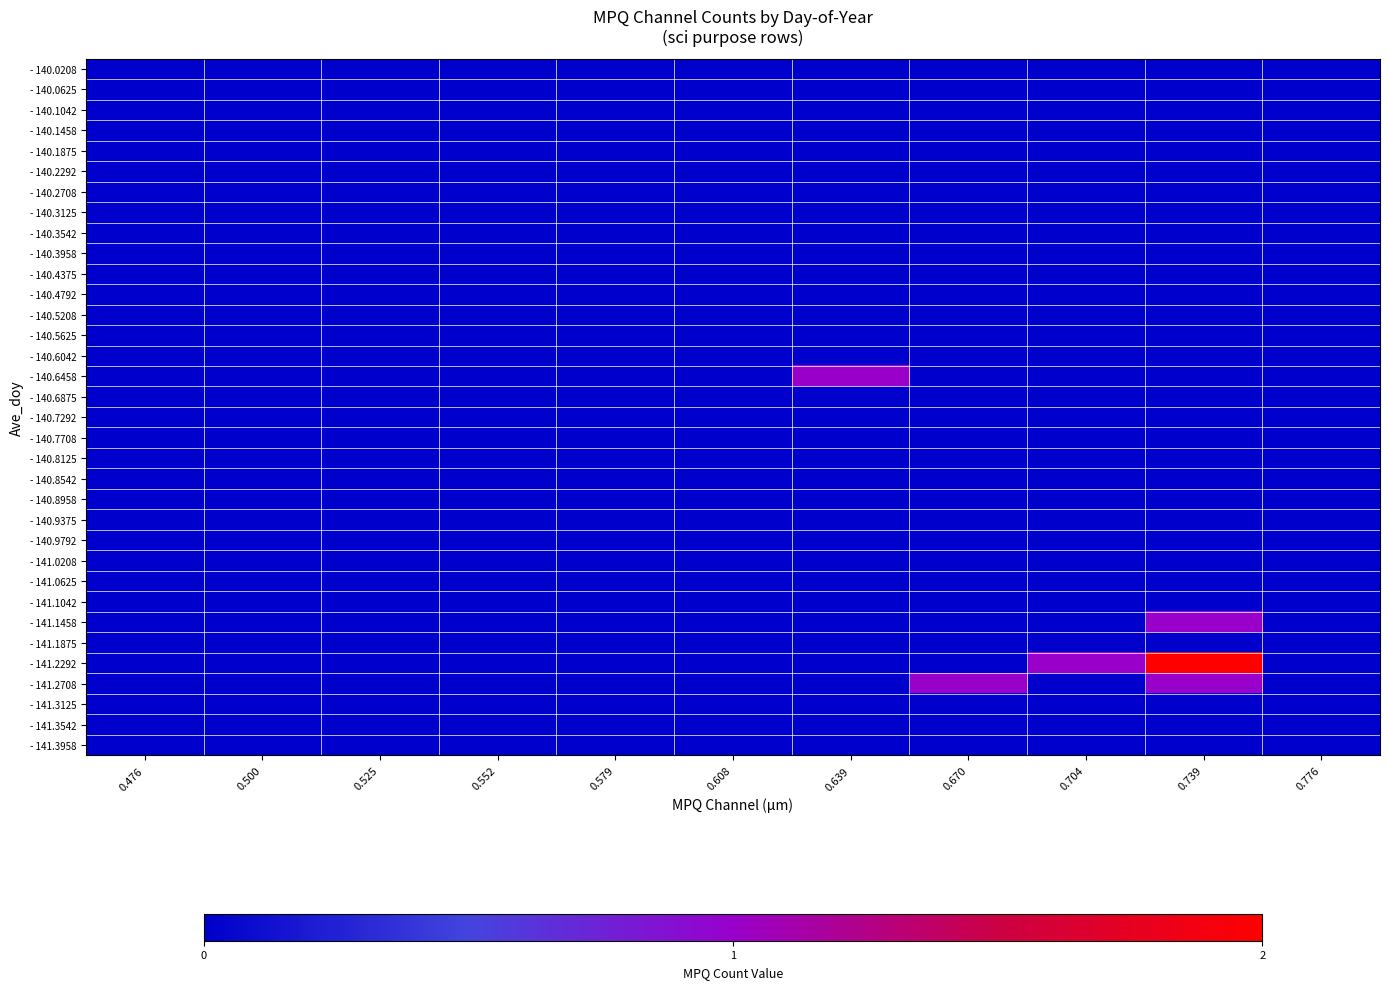

Reading right to left, extract all data points from this chart.

- 140.0208: 0.776=0	0.739=0	0.704=0	0.670=0	0.639=0	0.608=0	0.579=0	0.552=0	0.525=0	0.500=0	0.476=0
- 140.0625: 0.776=0	0.739=0	0.704=0	0.670=0	0.639=0	0.608=0	0.579=0	0.552=0	0.525=0	0.500=0	0.476=0
- 140.1042: 0.776=0	0.739=0	0.704=0	0.670=0	0.639=0	0.608=0	0.579=0	0.552=0	0.525=0	0.500=0	0.476=0
- 140.1458: 0.776=0	0.739=0	0.704=0	0.670=0	0.639=0	0.608=0	0.579=0	0.552=0	0.525=0	0.500=0	0.476=0
- 140.1875: 0.776=0	0.739=0	0.704=0	0.670=0	0.639=0	0.608=0	0.579=0	0.552=0	0.525=0	0.500=0	0.476=0
- 140.2292: 0.776=0	0.739=0	0.704=0	0.670=0	0.639=0	0.608=0	0.579=0	0.552=0	0.525=0	0.500=0	0.476=0
- 140.2708: 0.776=0	0.739=0	0.704=0	0.670=0	0.639=0	0.608=0	0.579=0	0.552=0	0.525=0	0.500=0	0.476=0
- 140.3125: 0.776=0	0.739=0	0.704=0	0.670=0	0.639=0	0.608=0	0.579=0	0.552=0	0.525=0	0.500=0	0.476=0
- 140.3542: 0.776=0	0.739=0	0.704=0	0.670=0	0.639=0	0.608=0	0.579=0	0.552=0	0.525=0	0.500=0	0.476=0
- 140.3958: 0.776=0	0.739=0	0.704=0	0.670=0	0.639=0	0.608=0	0.579=0	0.552=0	0.525=0	0.500=0	0.476=0
- 140.4375: 0.776=0	0.739=0	0.704=0	0.670=0	0.639=0	0.608=0	0.579=0	0.552=0	0.525=0	0.500=0	0.476=0
- 140.4792: 0.776=0	0.739=0	0.704=0	0.670=0	0.639=0	0.608=0	0.579=0	0.552=0	0.525=0	0.500=0	0.476=0
- 140.5208: 0.776=0	0.739=0	0.704=0	0.670=0	0.639=0	0.608=0	0.579=0	0.552=0	0.525=0	0.500=0	0.476=0
- 140.5625: 0.776=0	0.739=0	0.704=0	0.670=0	0.639=0	0.608=0	0.579=0	0.552=0	0.525=0	0.500=0	0.476=0
- 140.6042: 0.776=0	0.739=0	0.704=0	0.670=0	0.639=0	0.608=0	0.579=0	0.552=0	0.525=0	0.500=0	0.476=0
- 140.6458: 0.776=0	0.739=0	0.704=0	0.670=0	0.639=1	0.608=0	0.579=0	0.552=0	0.525=0	0.500=0	0.476=0
- 140.6875: 0.776=0	0.739=0	0.704=0	0.670=0	0.639=0	0.608=0	0.579=0	0.552=0	0.525=0	0.500=0	0.476=0
- 140.7292: 0.776=0	0.739=0	0.704=0	0.670=0	0.639=0	0.608=0	0.579=0	0.552=0	0.525=0	0.500=0	0.476=0
- 140.7708: 0.776=0	0.739=0	0.704=0	0.670=0	0.639=0	0.608=0	0.579=0	0.552=0	0.525=0	0.500=0	0.476=0
- 140.8125: 0.776=0	0.739=0	0.704=0	0.670=0	0.639=0	0.608=0	0.579=0	0.552=0	0.525=0	0.500=0	0.476=0
- 140.8542: 0.776=0	0.739=0	0.704=0	0.670=0	0.639=0	0.608=0	0.579=0	0.552=0	0.525=0	0.500=0	0.476=0
- 140.8958: 0.776=0	0.739=0	0.704=0	0.670=0	0.639=0	0.608=0	0.579=0	0.552=0	0.525=0	0.500=0	0.476=0
- 140.9375: 0.776=0	0.739=0	0.704=0	0.670=0	0.639=0	0.608=0	0.579=0	0.552=0	0.525=0	0.500=0	0.476=0
- 140.9792: 0.776=0	0.739=0	0.704=0	0.670=0	0.639=0	0.608=0	0.579=0	0.552=0	0.525=0	0.500=0	0.476=0
- 141.0208: 0.776=0	0.739=0	0.704=0	0.670=0	0.639=0	0.608=0	0.579=0	0.552=0	0.525=0	0.500=0	0.476=0
- 141.0625: 0.776=0	0.739=0	0.704=0	0.670=0	0.639=0	0.608=0	0.579=0	0.552=0	0.525=0	0.500=0	0.476=0
- 141.1042: 0.776=0	0.739=0	0.704=0	0.670=0	0.639=0	0.608=0	0.579=0	0.552=0	0.525=0	0.500=0	0.476=0
- 141.1458: 0.776=0	0.739=1	0.704=0	0.670=0	0.639=0	0.608=0	0.579=0	0.552=0	0.525=0	0.500=0	0.476=0
- 141.1875: 0.776=0	0.739=0	0.704=0	0.670=0	0.639=0	0.608=0	0.579=0	0.552=0	0.525=0	0.500=0	0.476=0
- 141.2292: 0.776=0	0.739=2	0.704=1	0.670=0	0.639=0	0.608=0	0.579=0	0.552=0	0.525=0	0.500=0	0.476=0
- 141.2708: 0.776=0	0.739=1	0.704=0	0.670=1	0.639=0	0.608=0	0.579=0	0.552=0	0.525=0	0.500=0	0.476=0
- 141.3125: 0.776=0	0.739=0	0.704=0	0.670=0	0.639=0	0.608=0	0.579=0	0.552=0	0.525=0	0.500=0	0.476=0
- 141.3542: 0.776=0	0.739=0	0.704=0	0.670=0	0.639=0	0.608=0	0.579=0	0.552=0	0.525=0	0.500=0	0.476=0
- 141.3958: 0.776=0	0.739=0	0.704=0	0.670=0	0.639=0	0.608=0	0.579=0	0.552=0	0.525=0	0.500=0	0.476=0